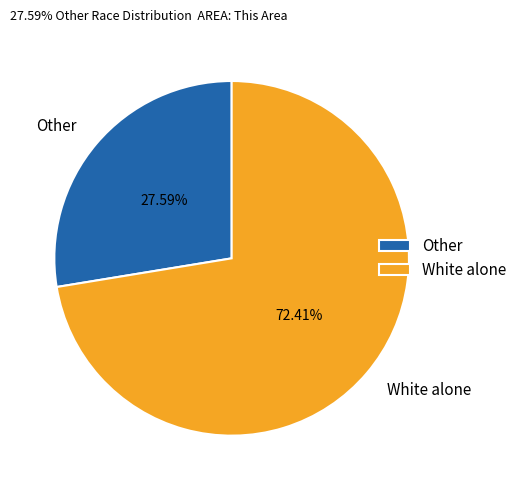

Count the number of slices in the pie.

2